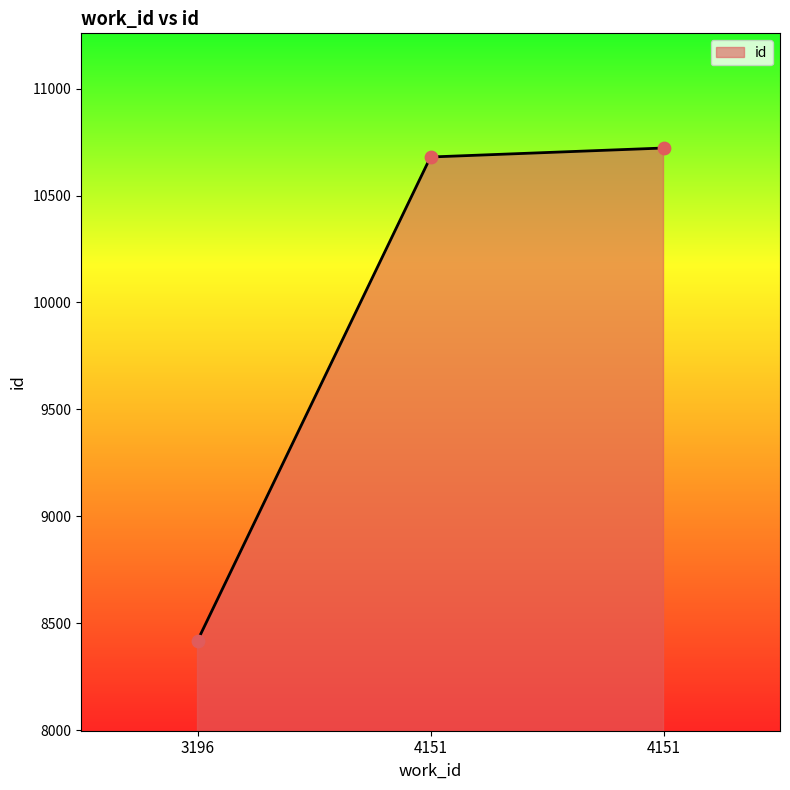

Which has a higher value, 3196 or 4151?

4151